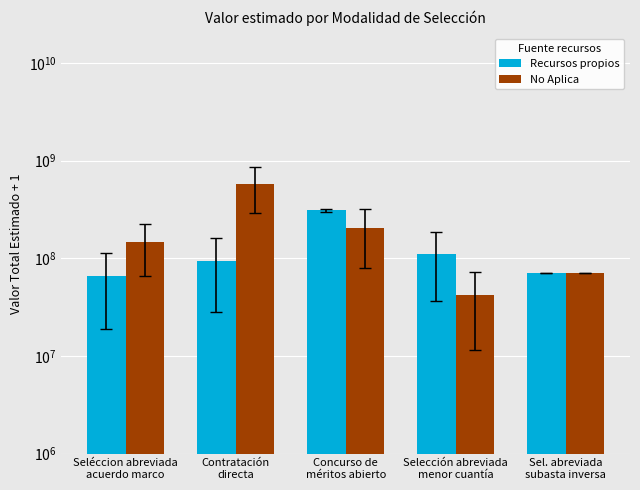

What is the maximum value for Recursos propios?

309372523.5